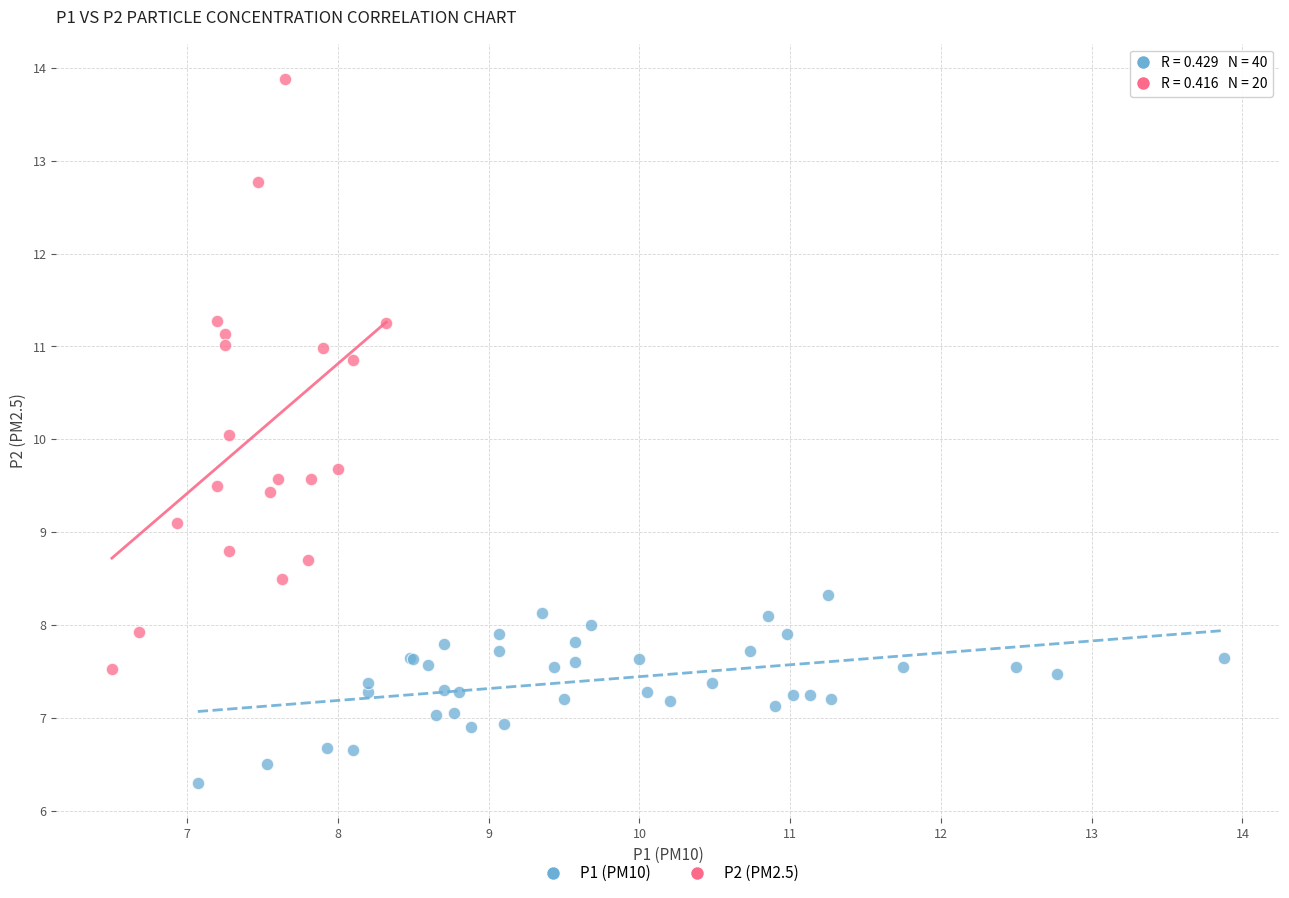

Which series reaches the minimum Y coordinate?

P1 (PM10)